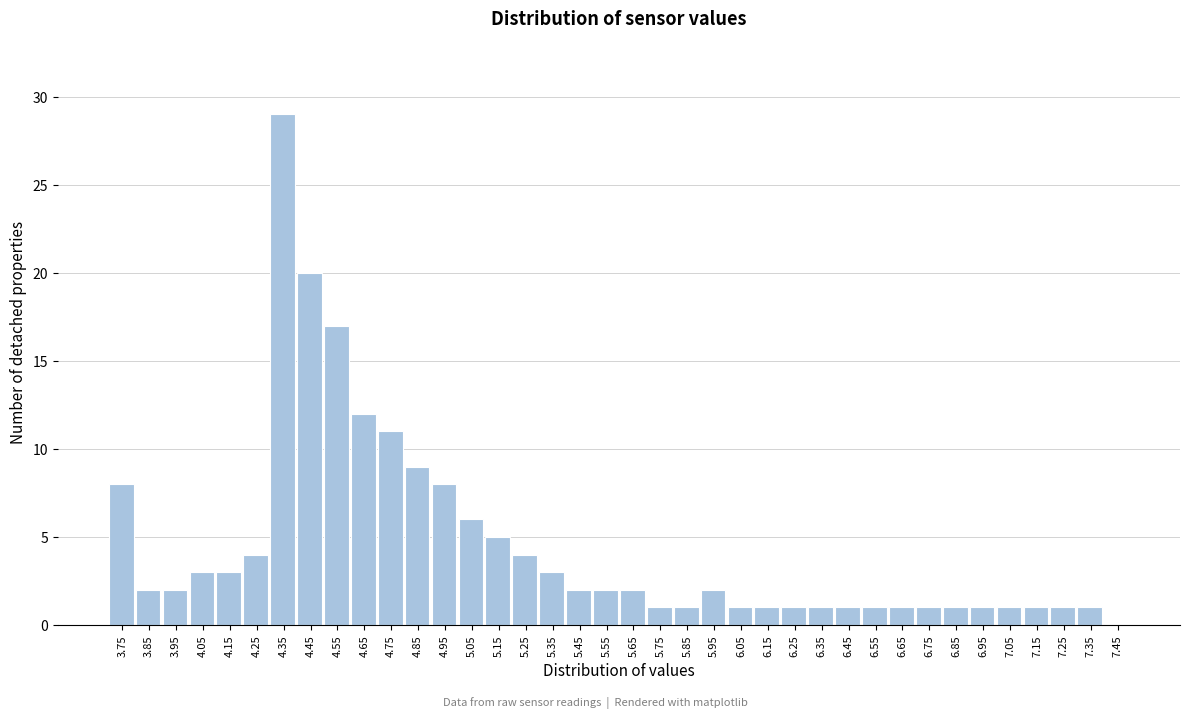

Between 4.65 and 5.65, which is larger?

4.65